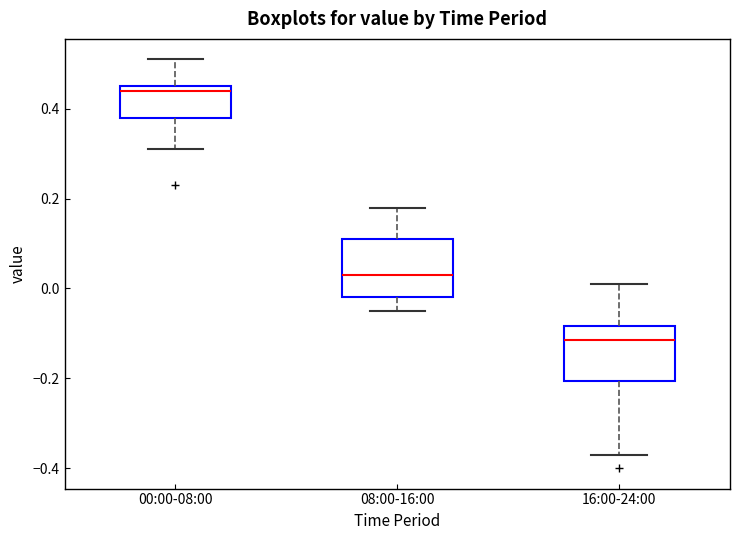

Reading left to right, transcribe this box plot: for each box, give where its median line is, the range the box spans, and where its two whiskers end, as read against the y-axis. The values are not printed on the chart, so give them approximately, as read against the axis.

00:00-08:00: median 0.44, box 0.38 to 0.46, whiskers 0.32 to 0.52
08:00-16:00: median 0.04, box -0.02 to 0.12, whiskers -0.04 to 0.18
16:00-24:00: median -0.12, box -0.20 to -0.08, whiskers -0.36 to 0.02